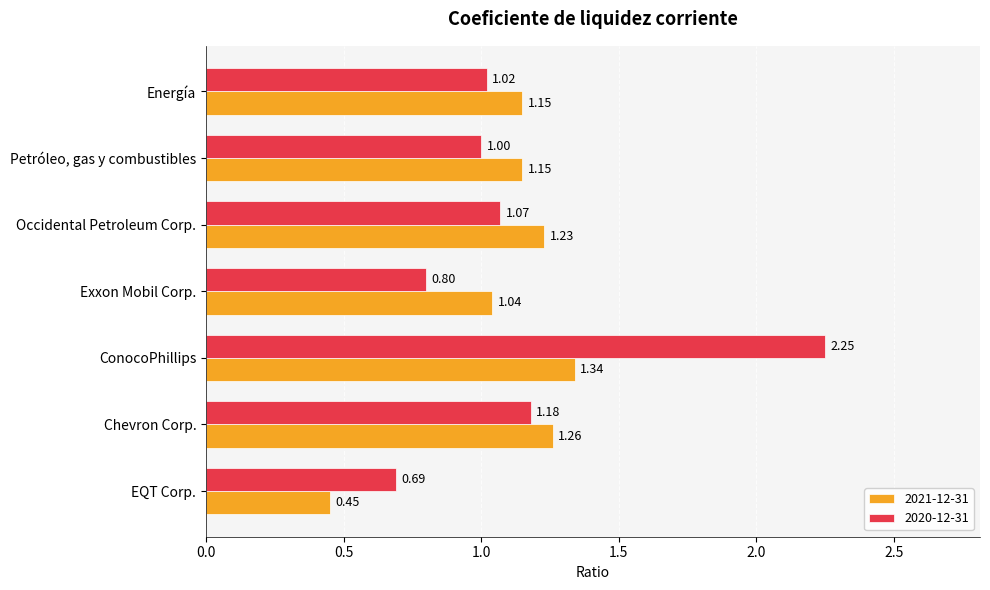

Where is 2021-12-31 nearest to the value 0?

EQT Corp.